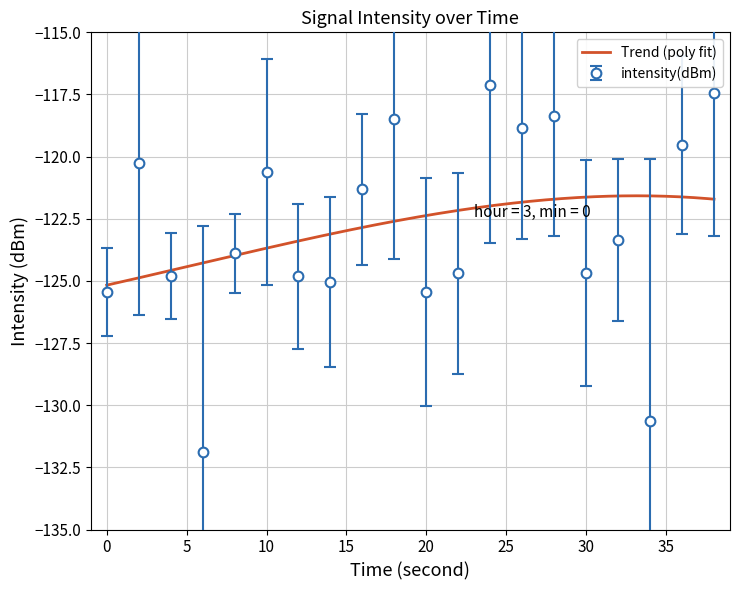

The value of intensity(dBm) at 20 is -166.2. True or false?

False